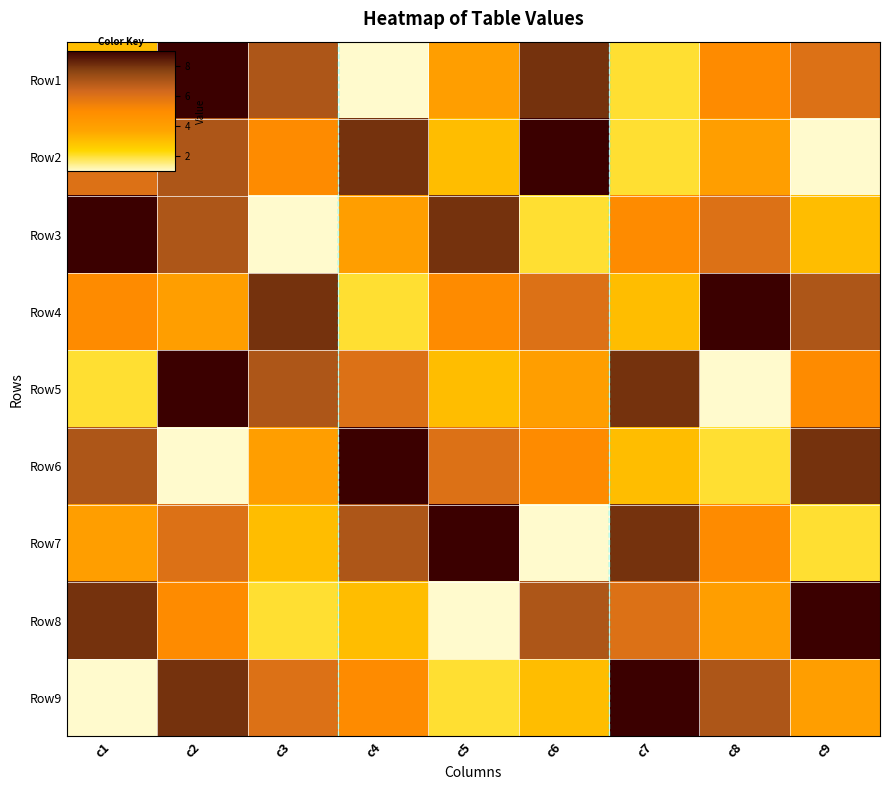

Reading left to right, list all the values displayed in this chart.

Row1: c1=3	c2=9	c3=7	c4=1	c5=4	c6=8	c7=2	c8=5	c9=6
Row2: c1=6	c2=7	c3=5	c4=8	c5=3	c6=9	c7=2	c8=4	c9=1
Row3: c1=9	c2=7	c3=1	c4=4	c5=8	c6=2	c7=5	c8=6	c9=3
Row4: c1=5	c2=4	c3=8	c4=2	c5=5	c6=6	c7=3	c8=9	c9=7
Row5: c1=2	c2=9	c3=7	c4=6	c5=3	c6=4	c7=8	c8=1	c9=5
Row6: c1=7	c2=1	c3=4	c4=9	c5=6	c6=5	c7=3	c8=2	c9=8
Row7: c1=4	c2=6	c3=3	c4=7	c5=9	c6=1	c7=8	c8=5	c9=2
Row8: c1=8	c2=5	c3=2	c4=3	c5=1	c6=7	c7=6	c8=4	c9=9
Row9: c1=1	c2=8	c3=6	c4=5	c5=2	c6=3	c7=9	c8=7	c9=4